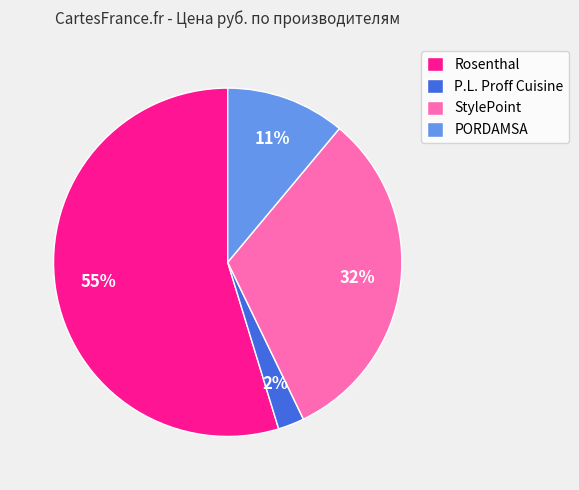

To the nearest percent, what percentage of the pie is Rosenthal?

55%